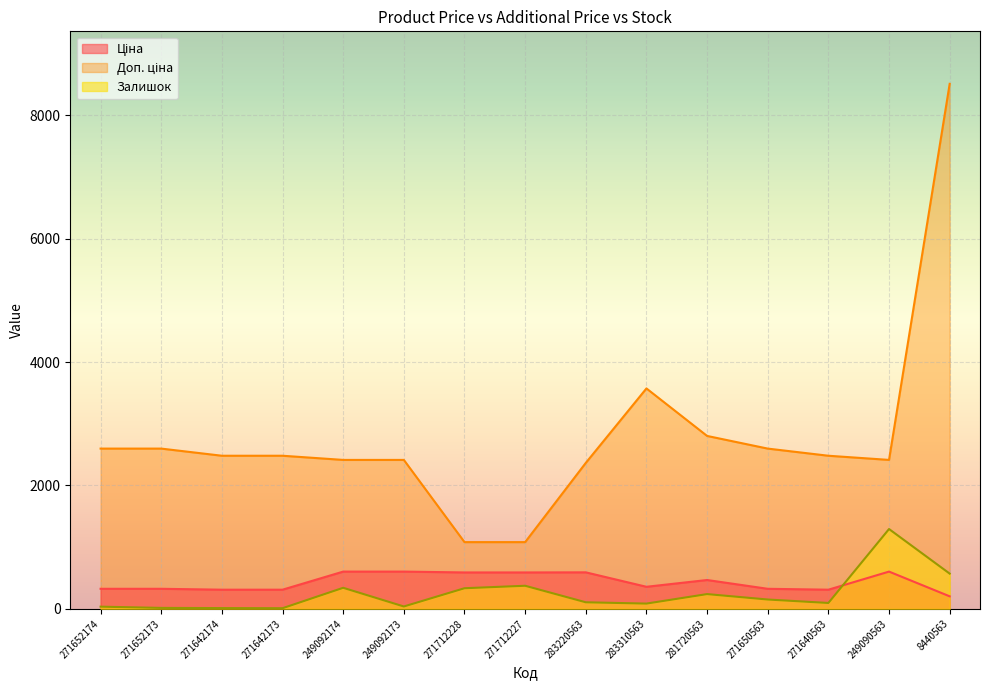

How many series are shown in this chart?

3